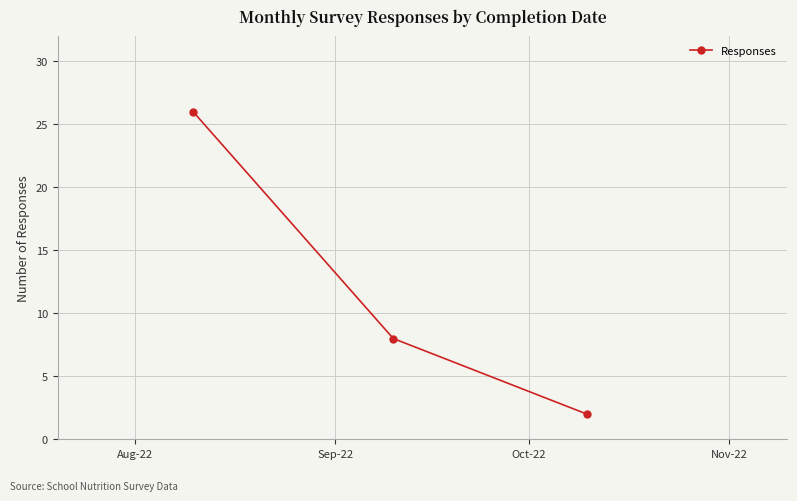

What is the sum of all values?

36